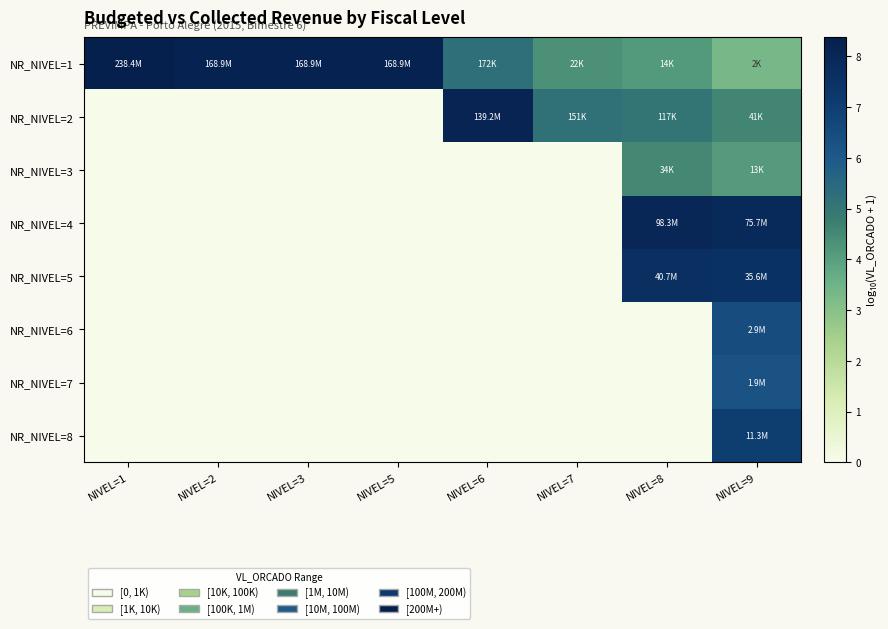

How many categories are shown in the chart?

8